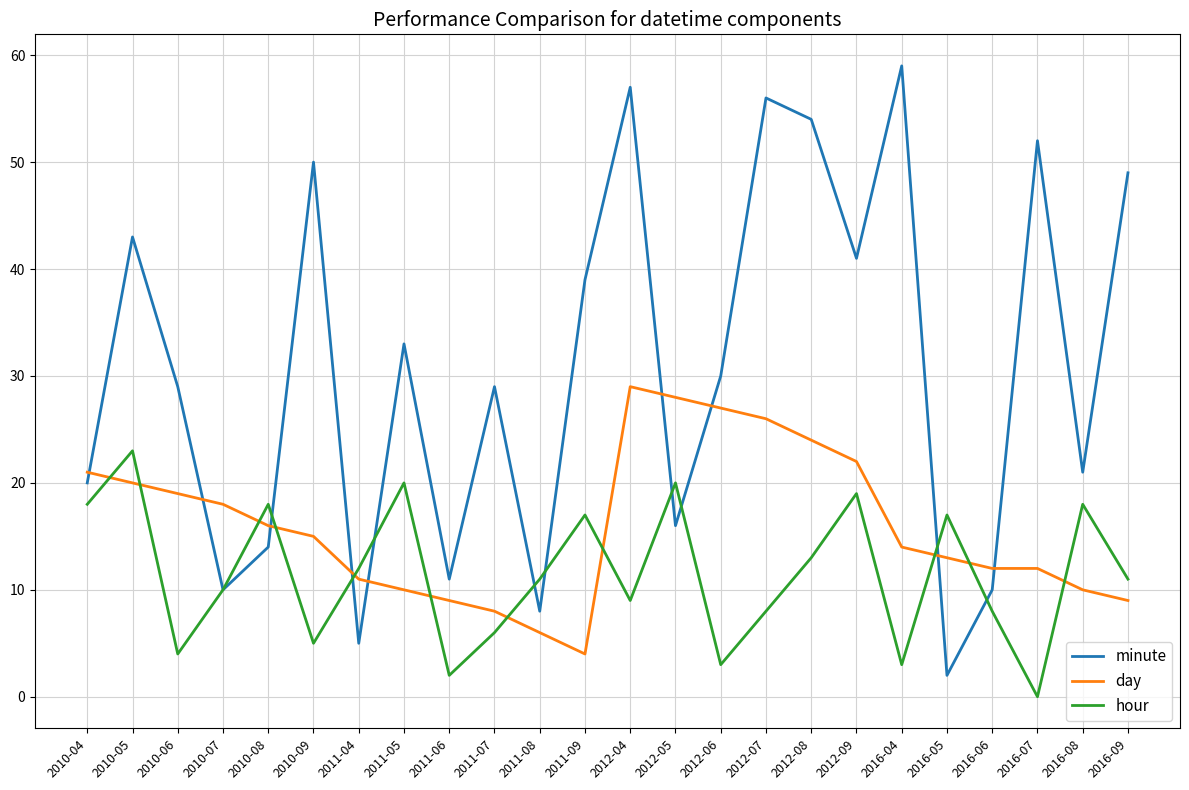

True or false: minute has a value of 43 at 2010-05.

True